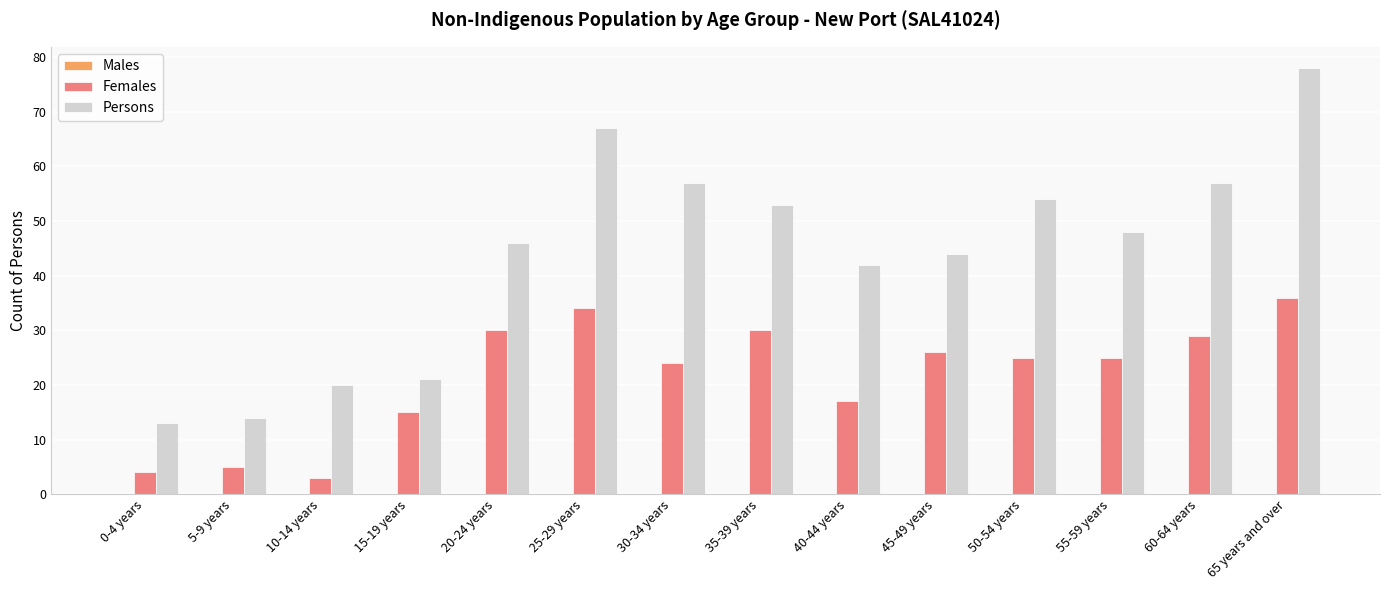

Which series has the largest range (max minus min)?

Persons